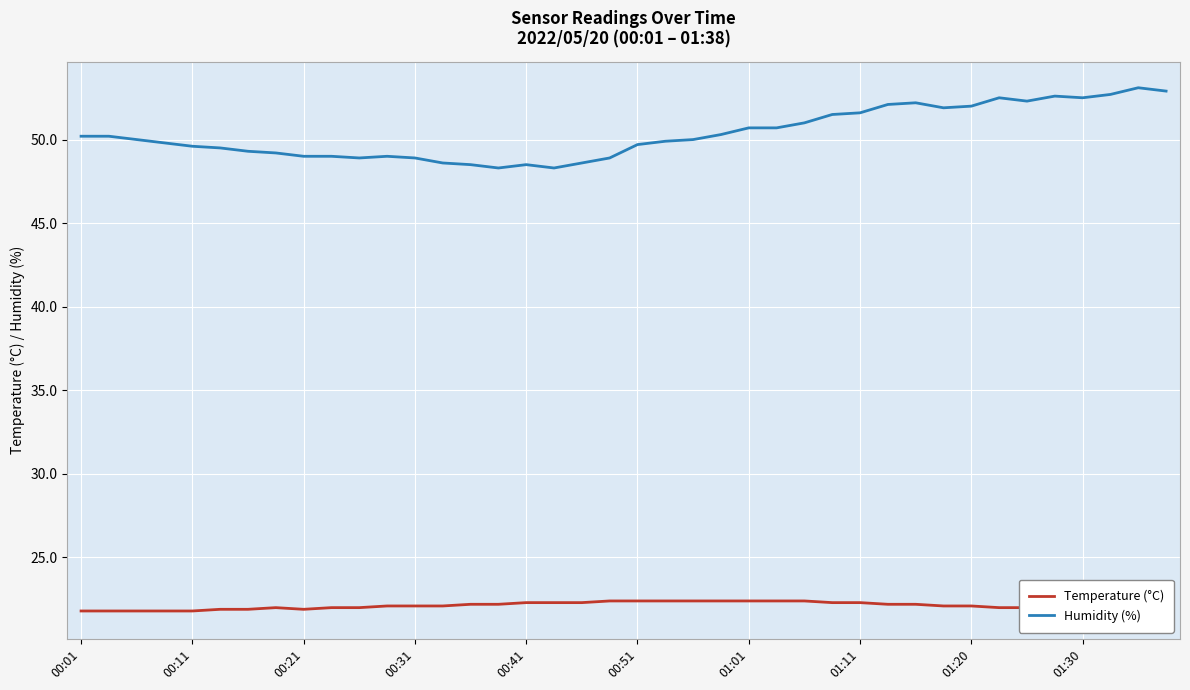

How many interior local valleys does the Humidity (%) series have?

6